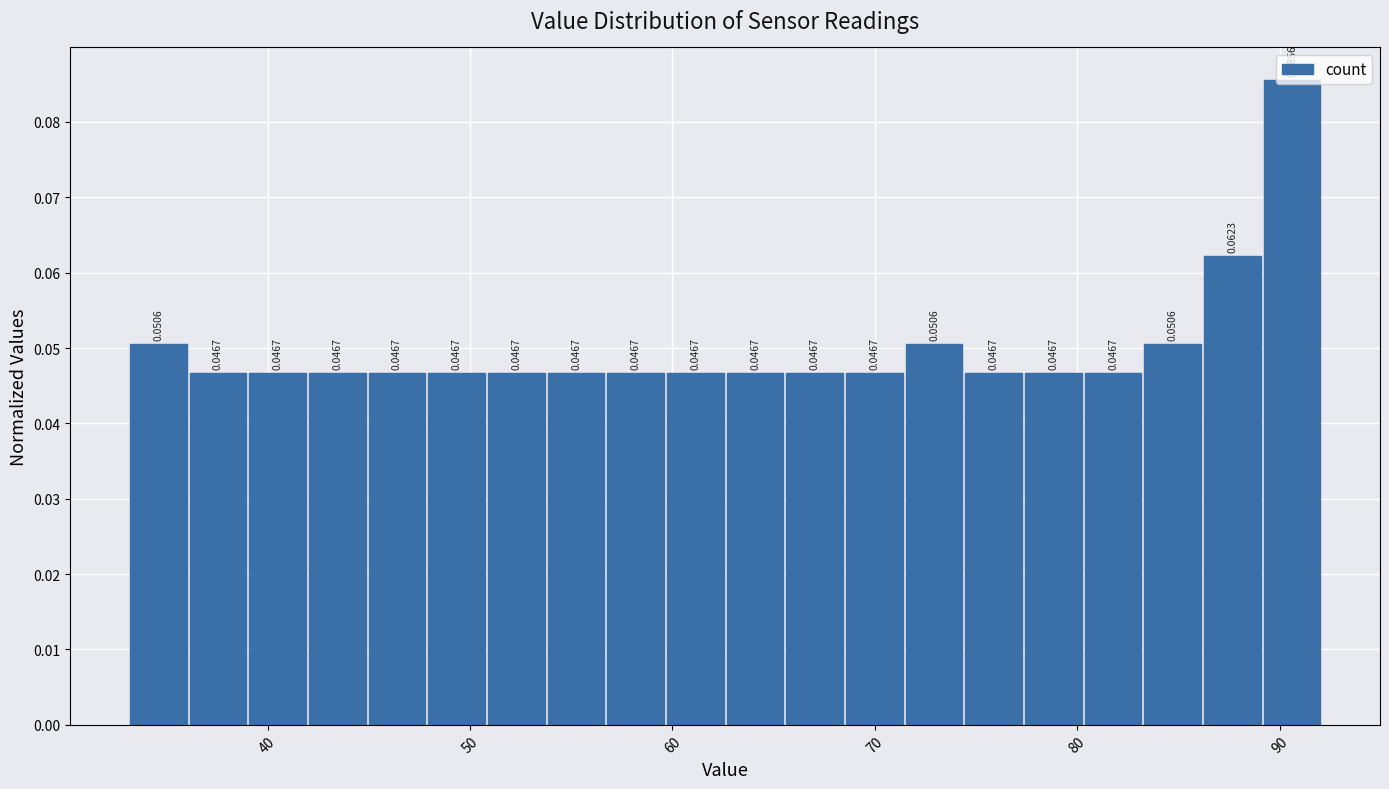

Read against the x-axis, roughly where is the centre of the tallest bar?

91